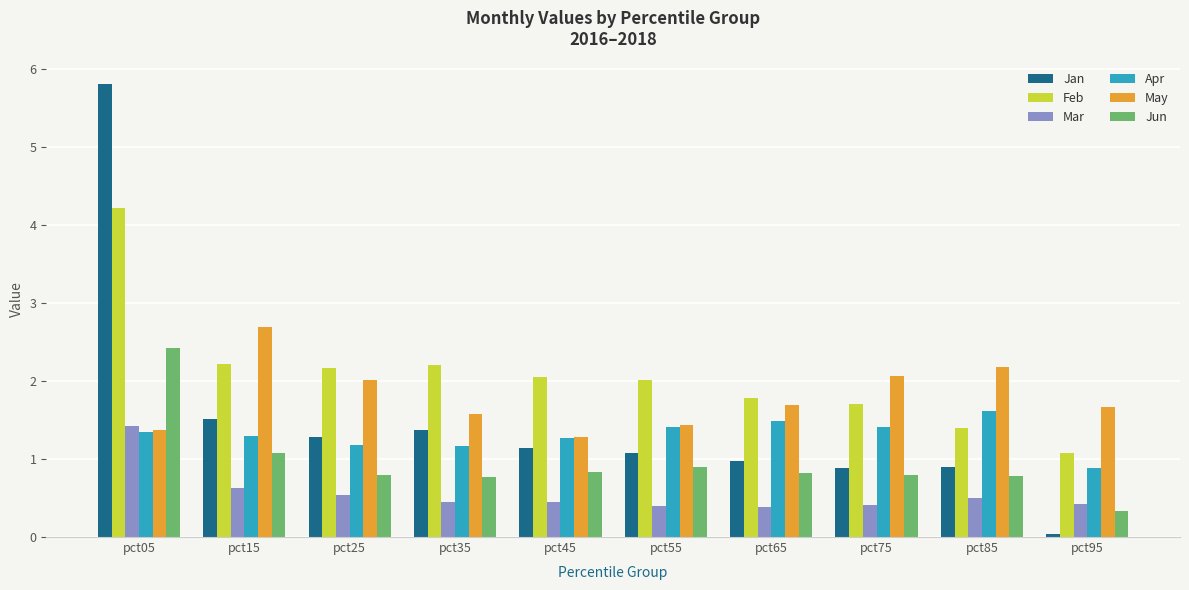

Does the chart contain any negative values?

No